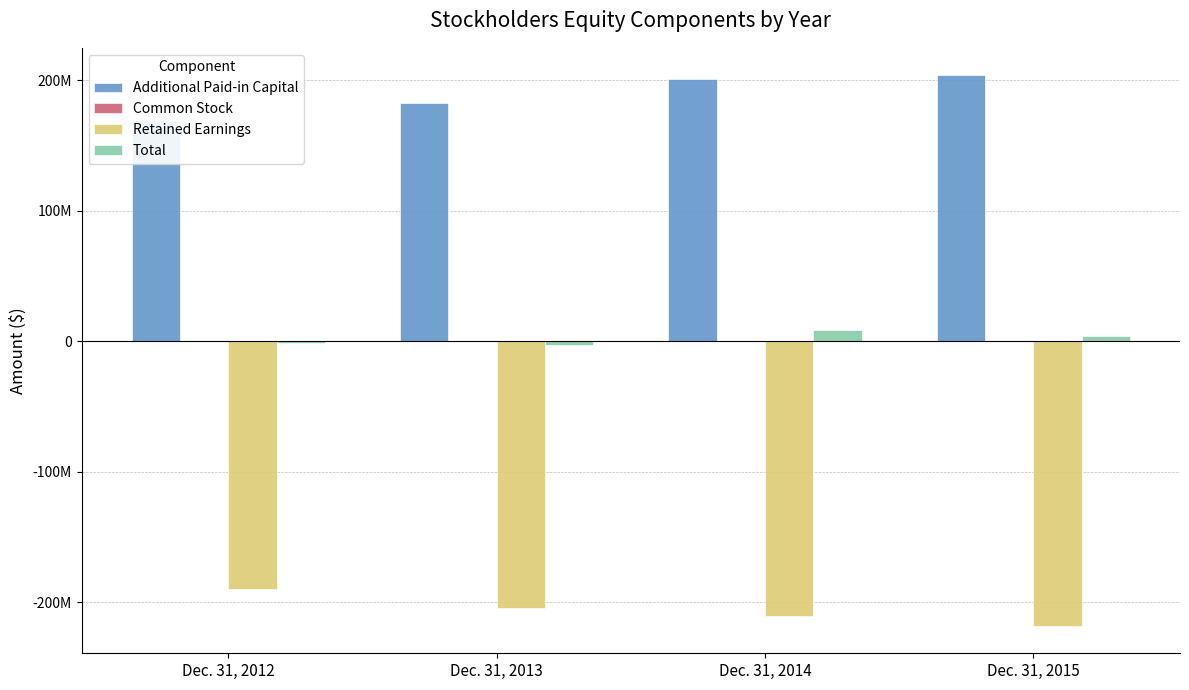

List the series in order of their peak value, highest first.

Additional Paid-in Capital, Total, Common Stock, Retained Earnings